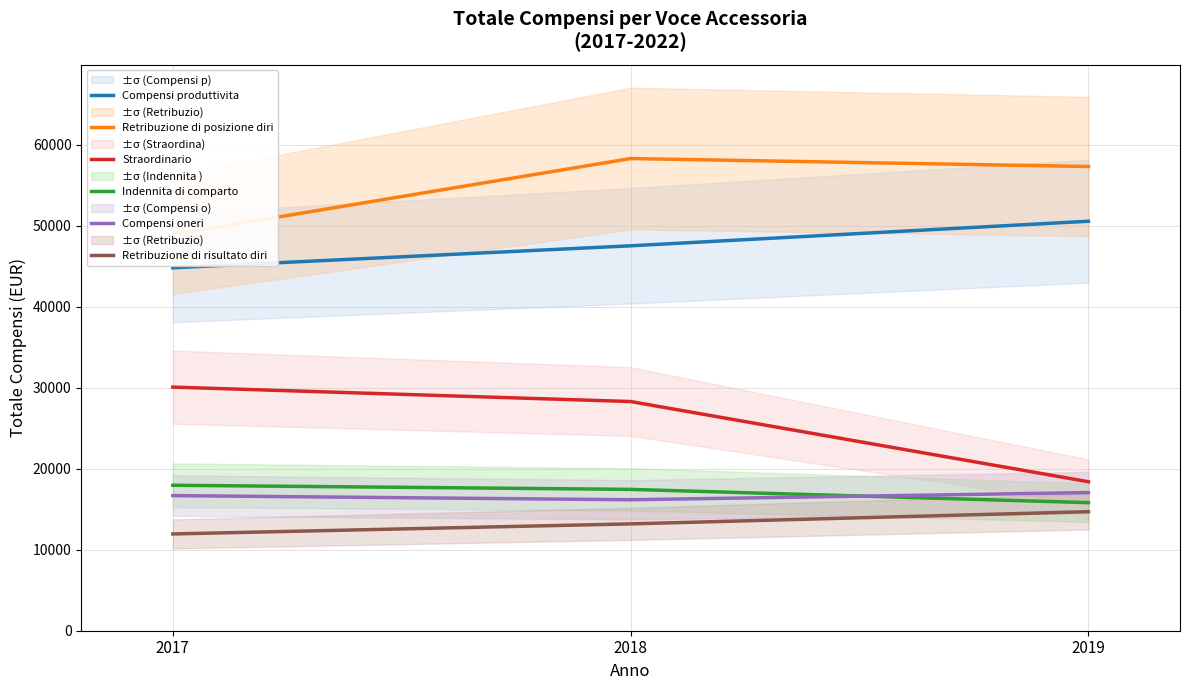

Reading right to left, what are all the values shown in this chart?

Compensi produttivita: 2019=50580	2018=47546	2017=44829
Retribuzione di posizione diri: 2019=57338	2018=58324	2017=48939
Straordinario: 2019=18400	2018=28310	2017=30092
Indennita di comparto: 2019=15820	2018=17459	2017=17969
Compensi oneri: 2019=17063	2018=16176	2017=16691
Retribuzione di risultato diri: 2019=14702	2018=13198	2017=11954